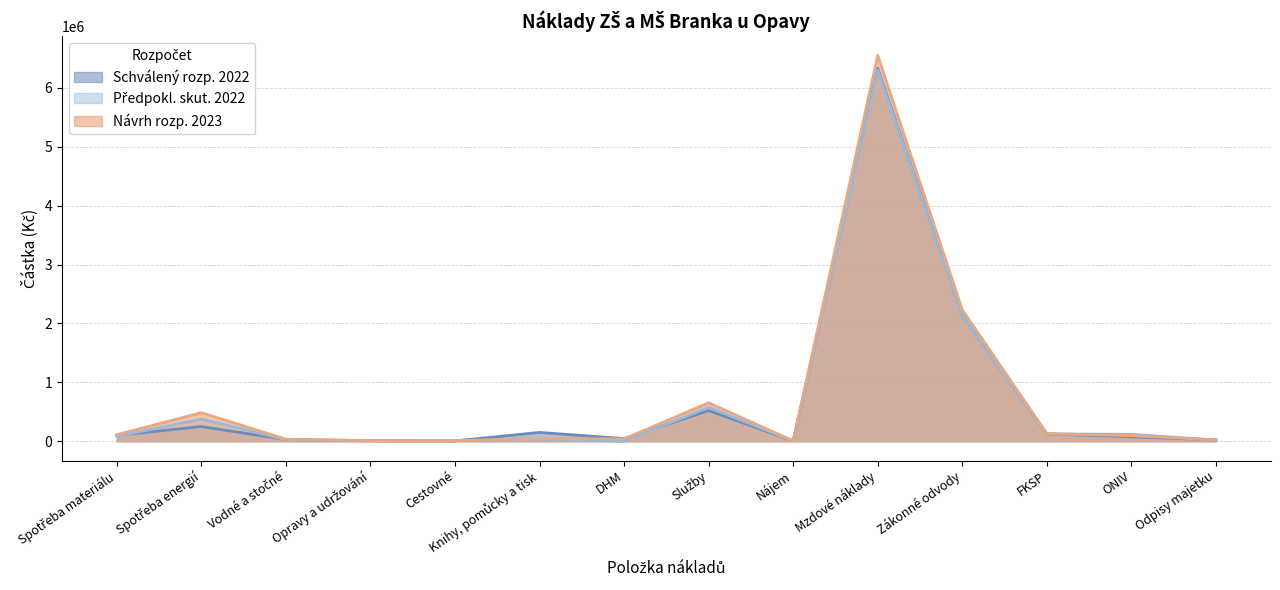

What is the label of the 13th point from the left?

ONIV